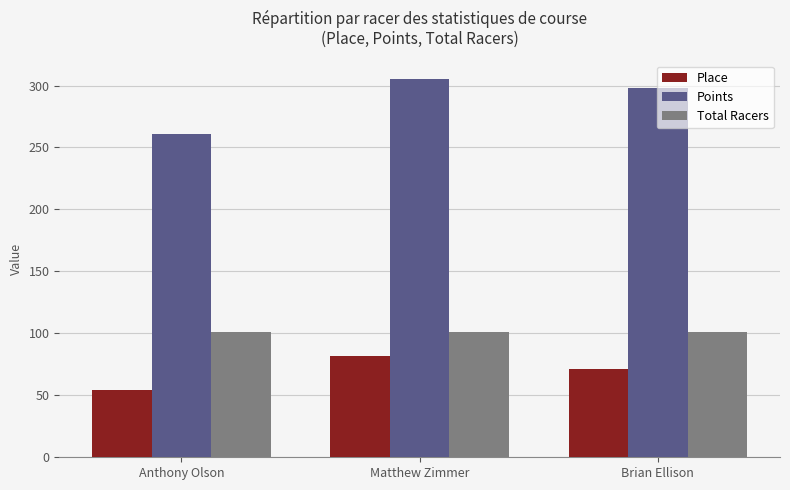

List the series in order of their peak value, lowest first.

Place, Total Racers, Points